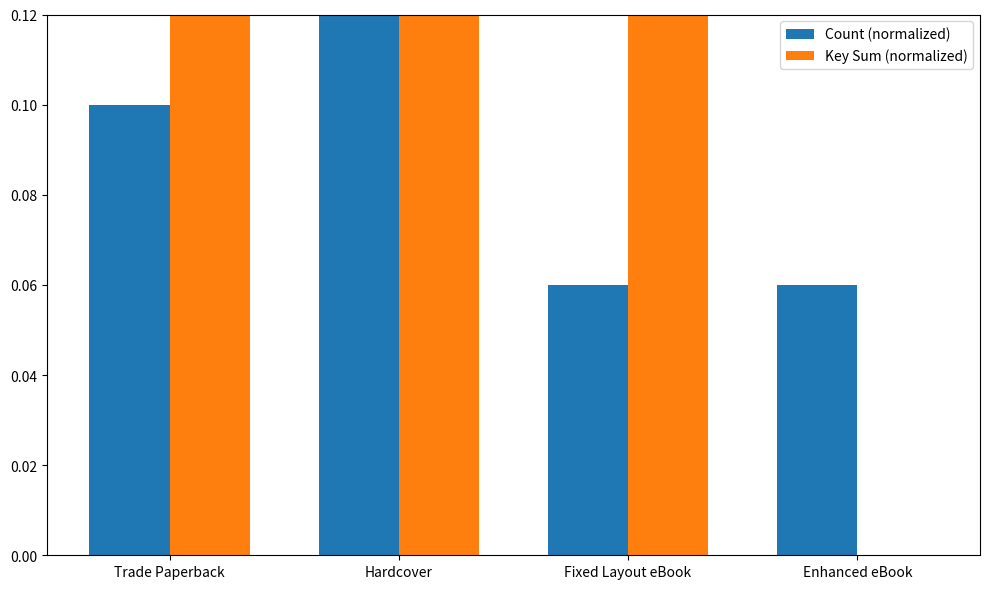

What is the sum of all Key Sum (normalized) values?

1.2